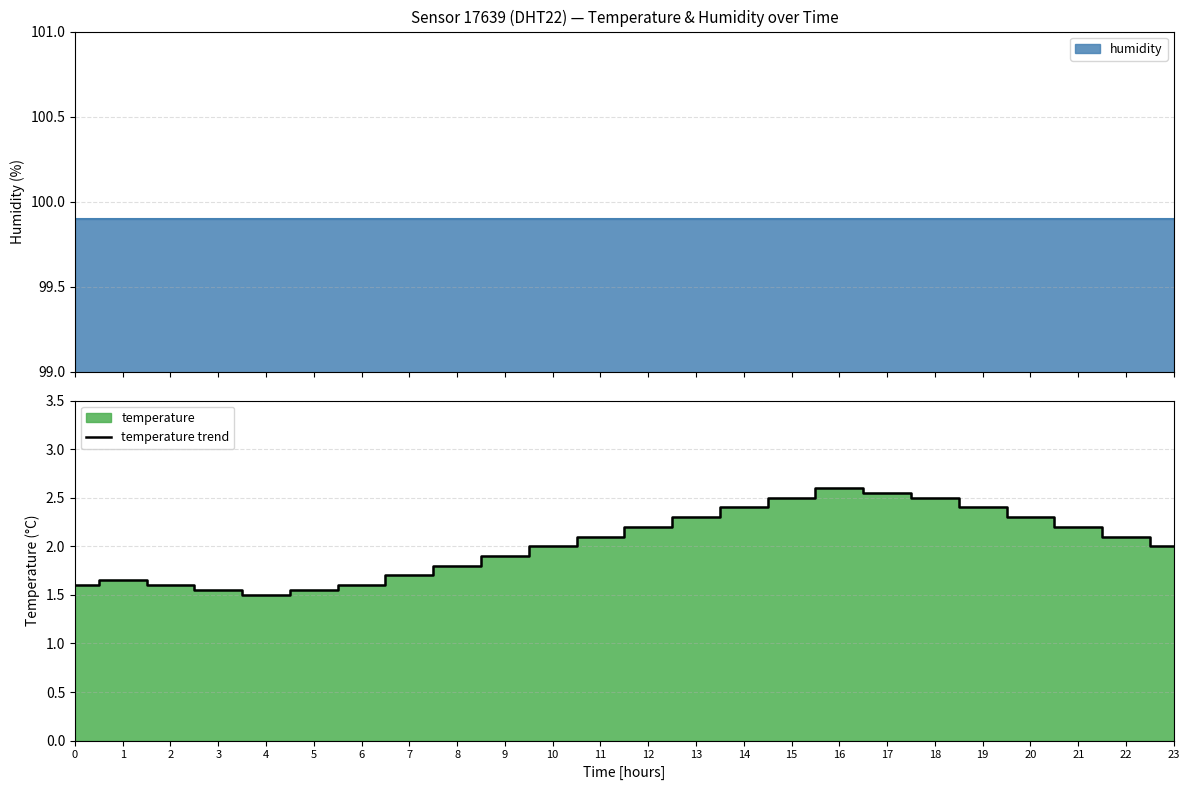

Is it true that the value at 18 is 2.5?

True